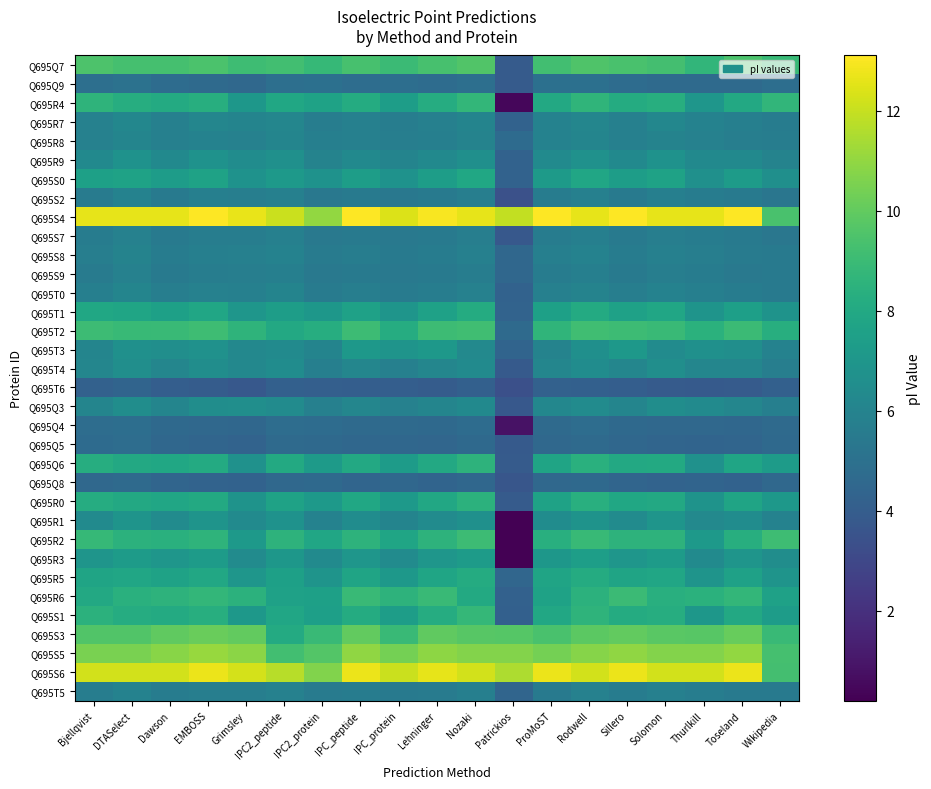

Between Wikipedia and IPC_peptide, which is larger?

IPC_peptide